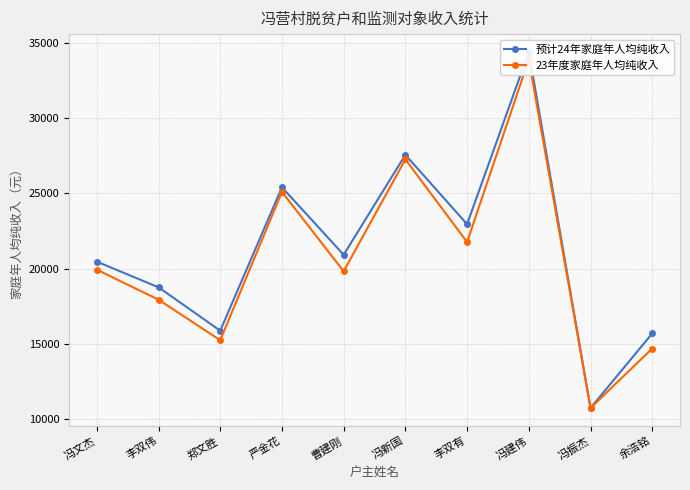

At which label is 预计24年家庭年人均纯收入 closest to 22571?

李双有